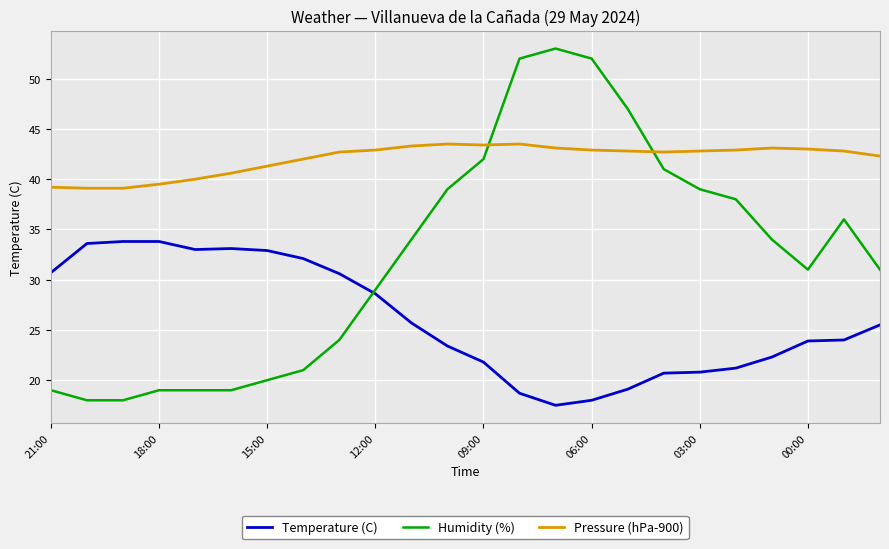

Rank the series by their average value, from lowest to highest.

Temperature (C), Humidity (%), Pressure (hPa-900)